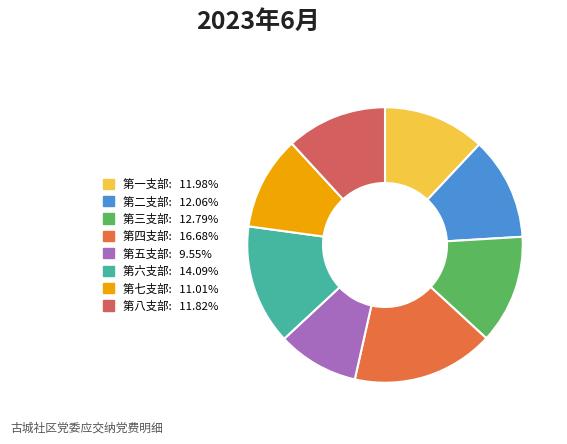

Count the number of slices in the pie.

8